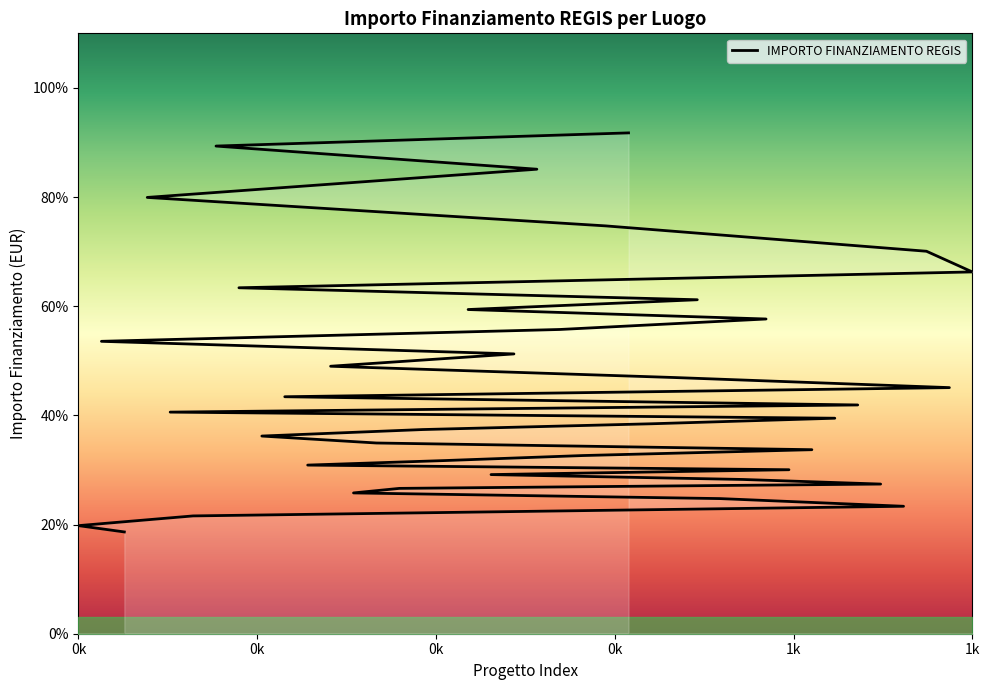

List the labels in order of value, smallest first.

MILANO, CELLATICA, FALOPPIO, RANICA, ALZANO LOMBARDO, Provincia di BRESCIA, NOVIGLIO, MORBEGNO, MILANO, MILANO, CESANO BOSCONE, SETTALA, MILANO, ADRO, CANTU, CORSICO, CANTU, CASTANO PRIMO, LOVERE, MANTOVA, LONATO DEL GARDA, GARBAGNATE MILANESE, MILANO, MILANO, CALOLZIOCORTE, CINISELLO BALSAMO, MONZA, CASTELCOVATI, GALLARATE, BOLLATE, SESTO SAN GIOVANNI, PAVIA, LECCO, TREZZO SULLADDA, SESTO SAN GIOVANNI, LODI, MONZA, SARONNO, MONZA, BERGAMO